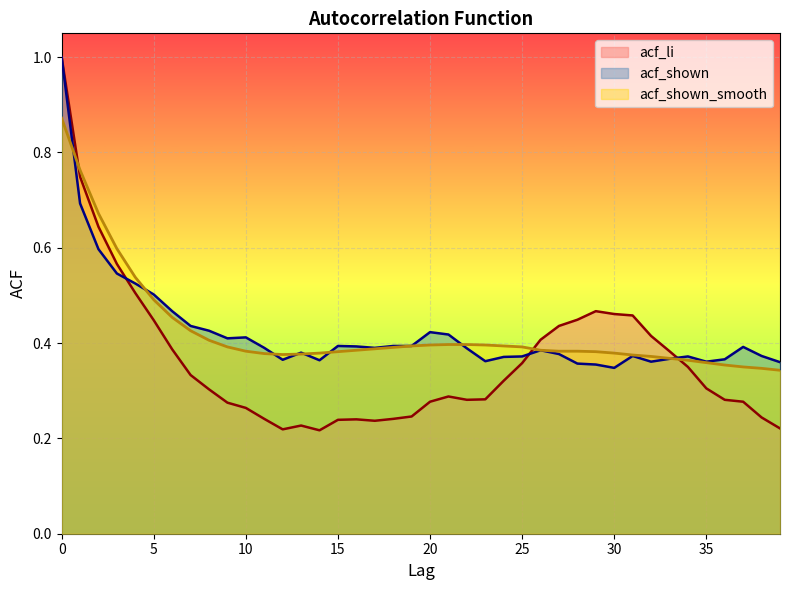

At which category does acf_shown reach its first local valley?

9